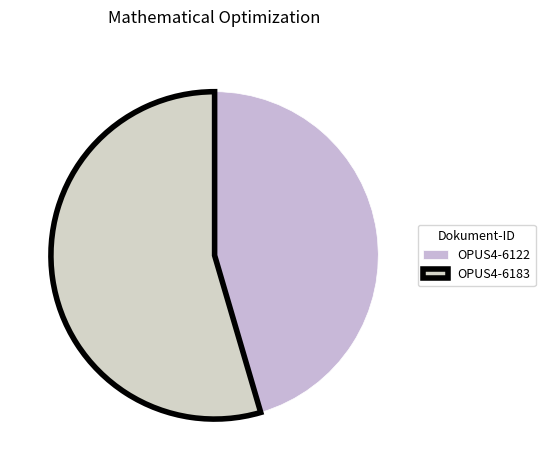

Do OPUS4-6183 and OPUS4-6122 together represent more than half of the pie?

Yes